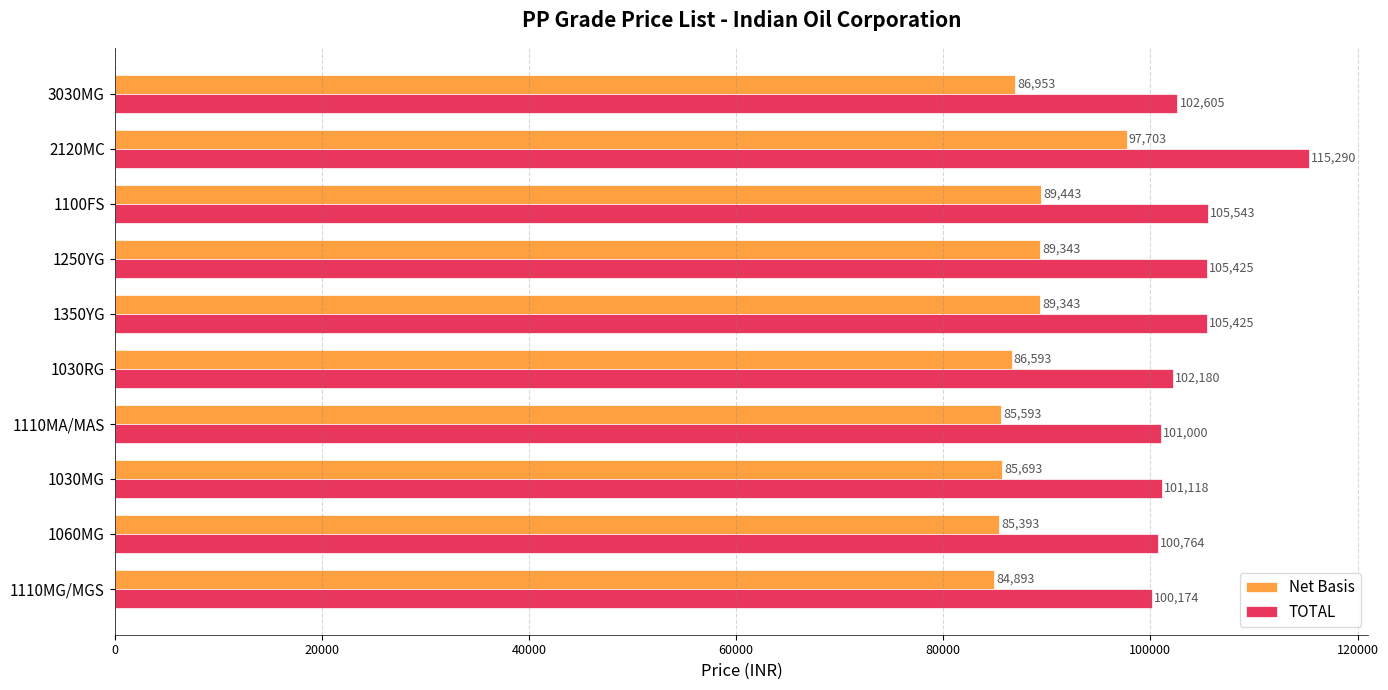

What are all the series names shown in the legend?

Net Basis, TOTAL